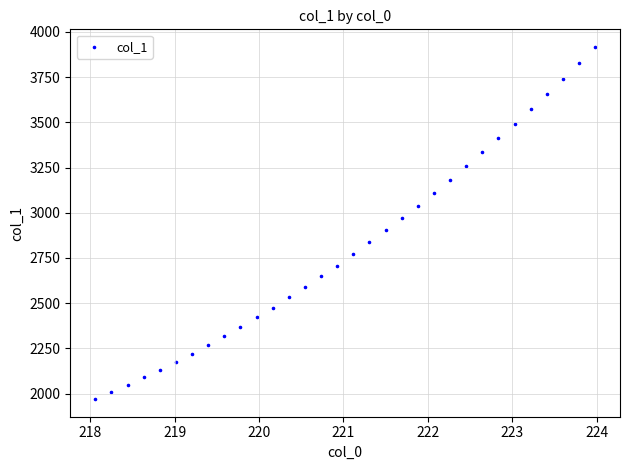

What is the range of Y values (max minus min)?

1947.6